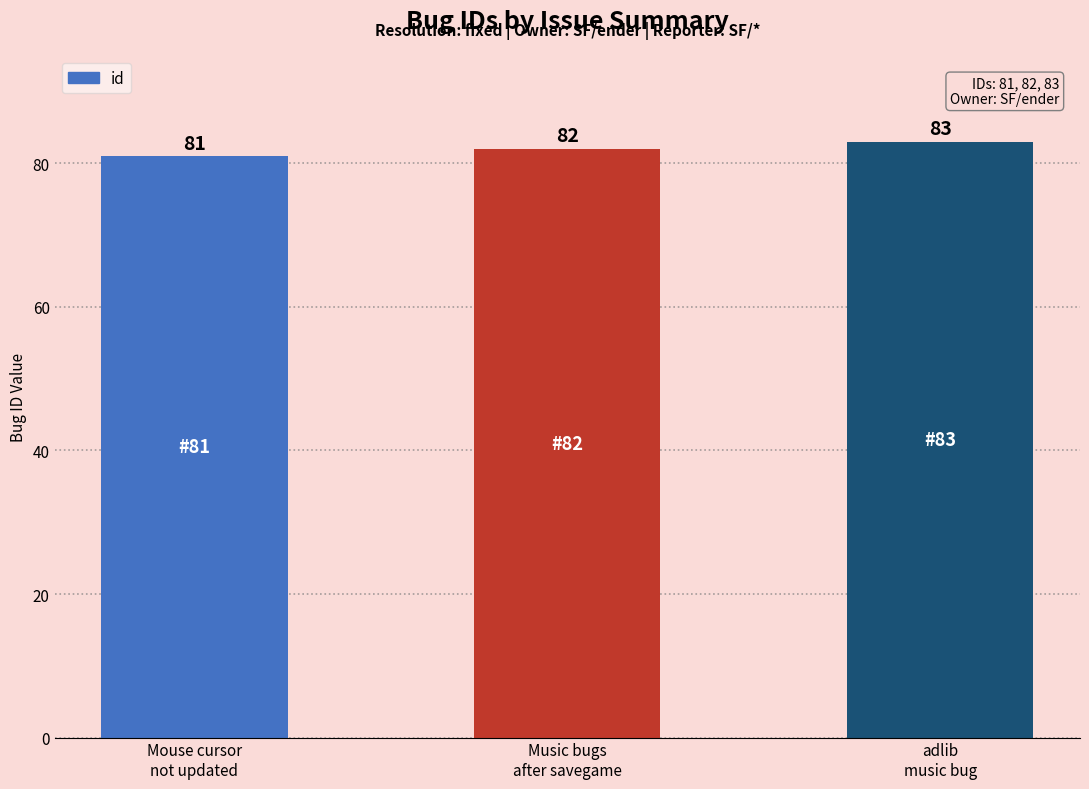

Reading left to right, list all the values displayed in this chart.

81	82	83